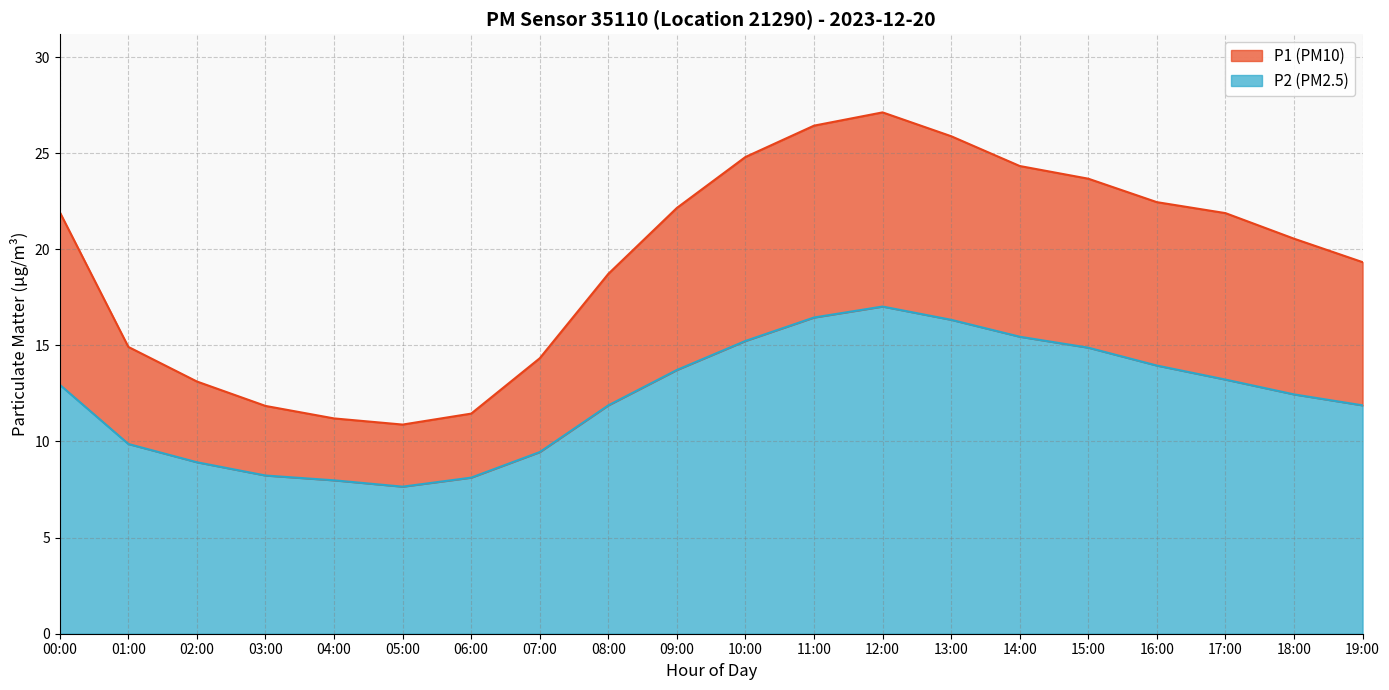

Count the number of categories in the chart.

20